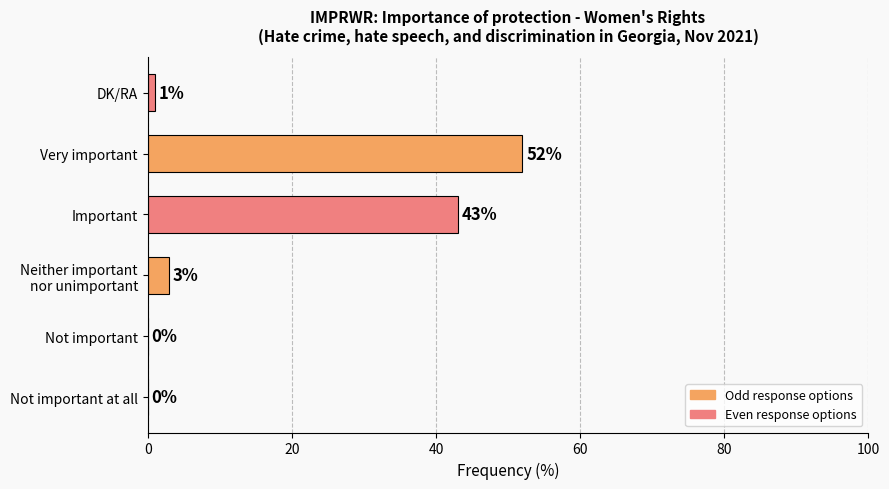

How many positive values are there?

4